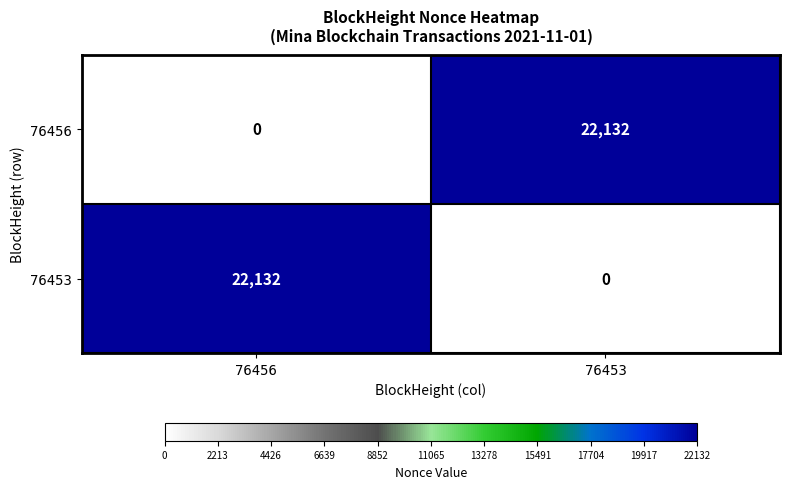

What is the difference between the highest and lowest values at 76453?

22132